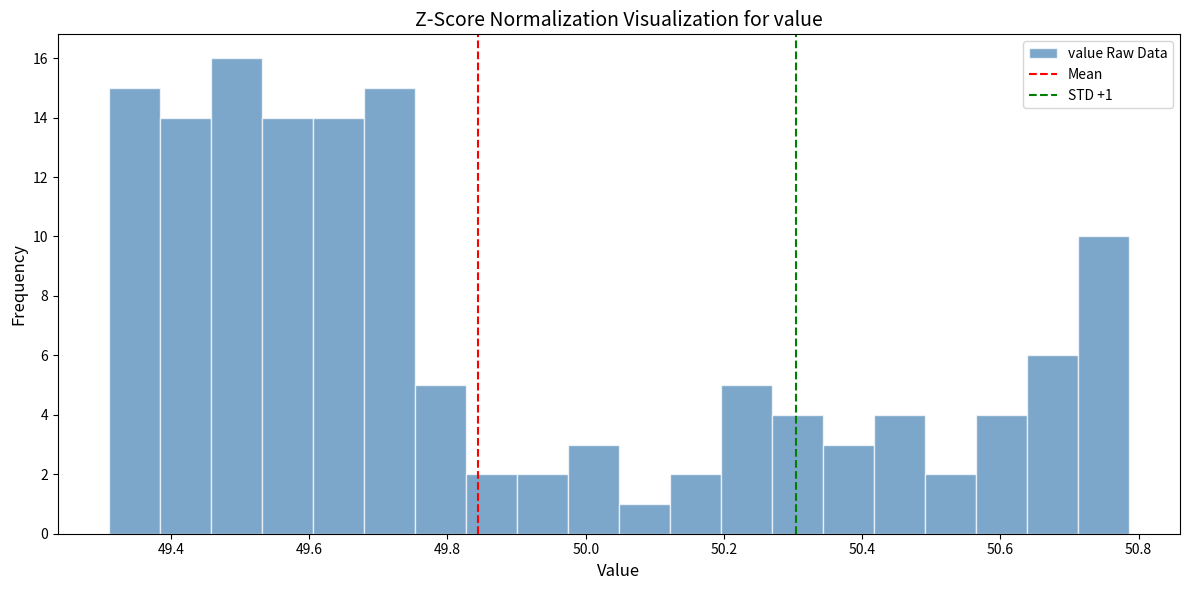

Read against the x-axis, roughly where is the centre of the tallest bar?

49.50